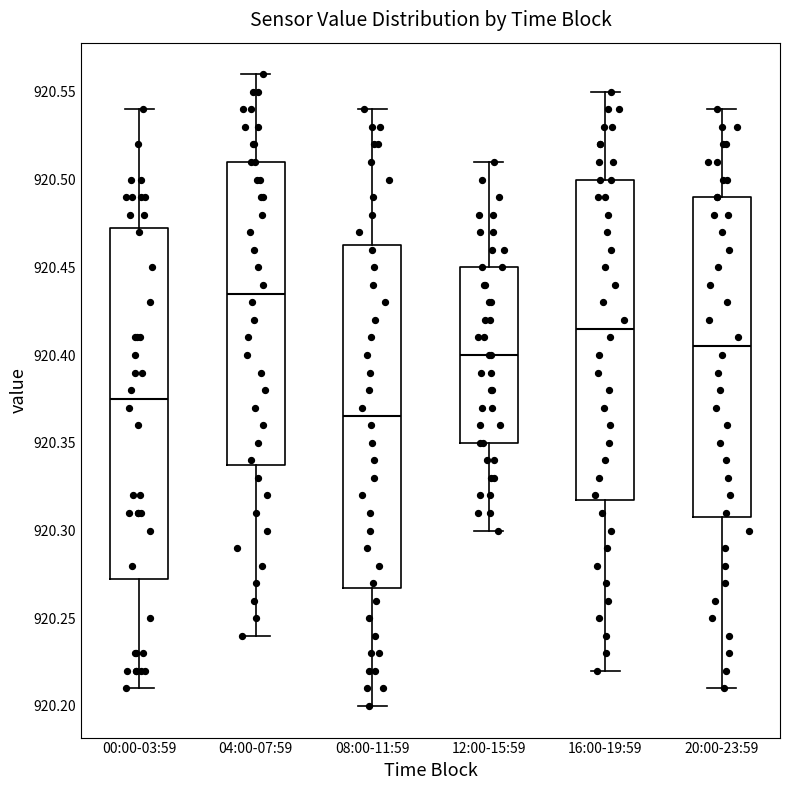

Reading left to right, read every box against the y-axis: the position of its median line, the range the box covers, and the ends of its whiskers. The values are not printed on the chart, so give them approximately, as read against the axis.

00:00-03:59: median 920.375, box 920.275 to 920.475, whiskers 920.210 to 920.540
04:00-07:59: median 920.435, box 920.340 to 920.510, whiskers 920.240 to 920.560
08:00-11:59: median 920.365, box 920.270 to 920.465, whiskers 920.200 to 920.540
12:00-15:59: median 920.400, box 920.350 to 920.450, whiskers 920.300 to 920.510
16:00-19:59: median 920.415, box 920.320 to 920.500, whiskers 920.220 to 920.550
20:00-23:59: median 920.405, box 920.310 to 920.490, whiskers 920.210 to 920.540